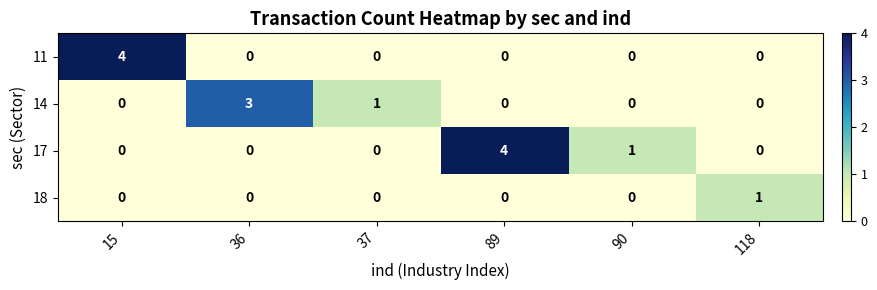

Between 37 and 89, which series saw the biggest shift?

17